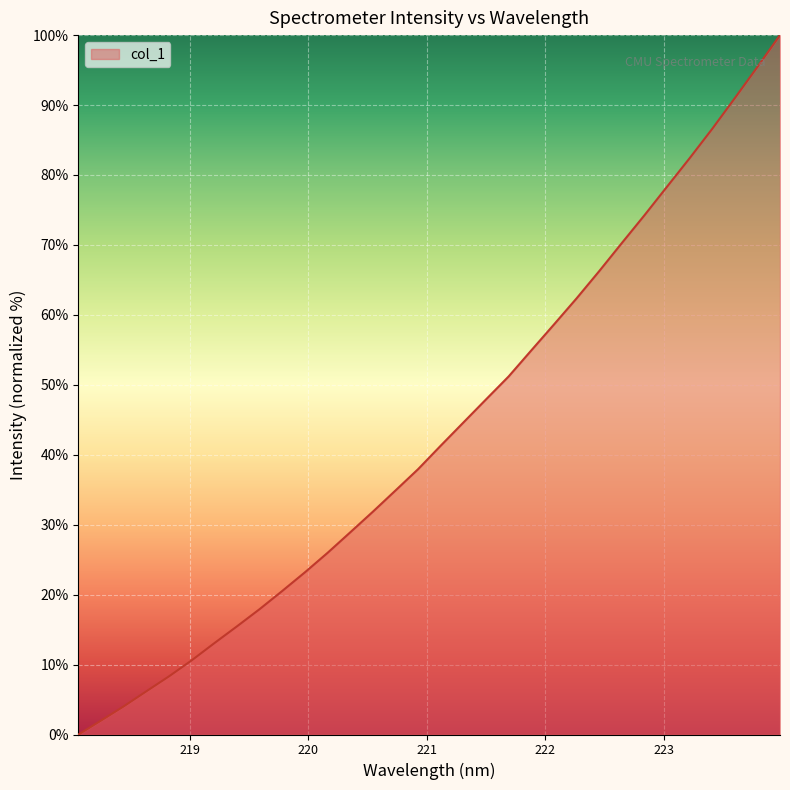

What is the greatest value displayed?

100.0